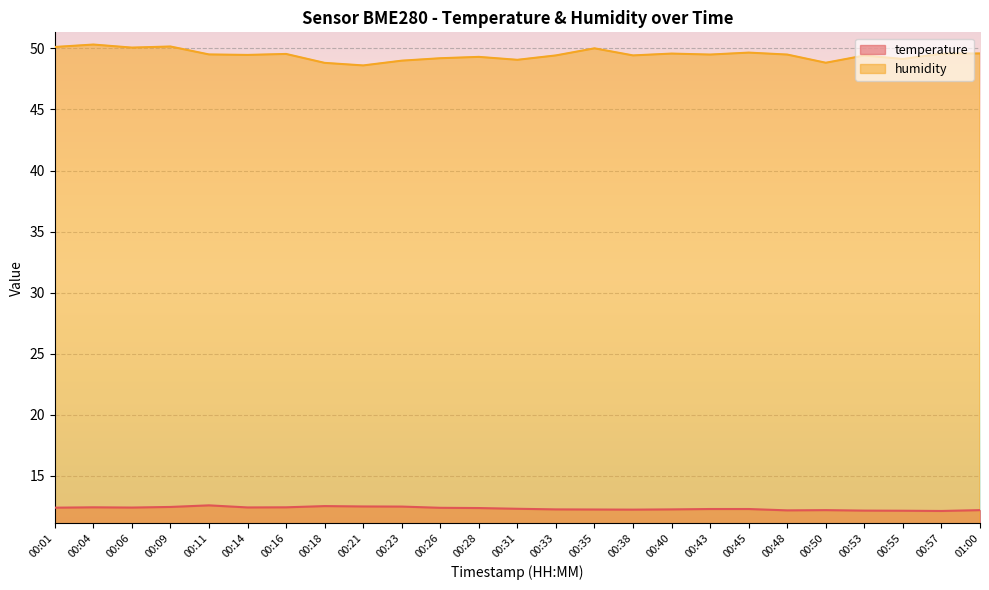

Rank the series at 00:18 from lowest to highest value.

temperature, humidity